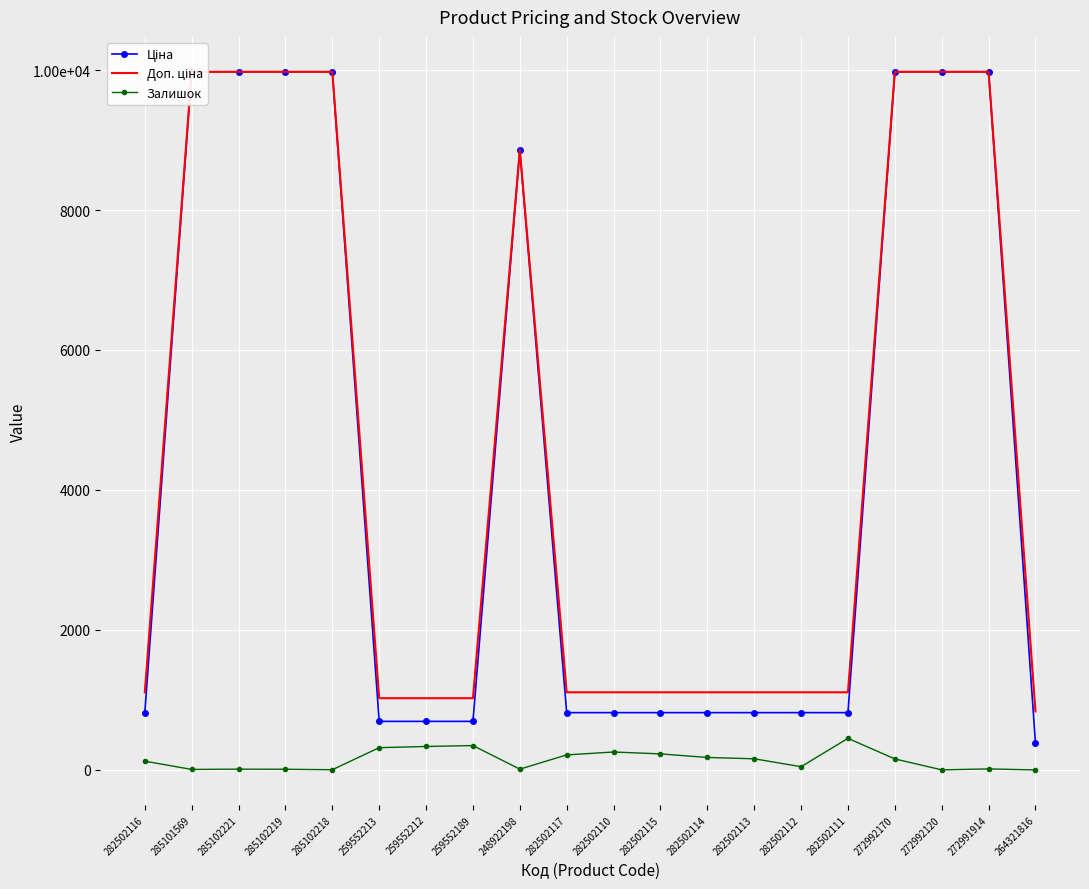

Reading left to right, list all the values displayed in this chart.

Ціна: 818.5	9975.0	9975.0	9975.0	9975.0	693.7	693.7	693.7	8856.7	818.5	818.5	818.5	818.5	818.5	818.5	818.5	9975.0	9975.0	9975.0	380.4
Доп. ціна: 1109.2	9975.0	9975.0	9975.0	9975.0	1024.6	1024.6	1024.6	8856.7	1109.2	1109.2	1109.2	1109.2	1109.2	1109.2	1109.2	9975.0	9975.0	9975.0	835.0
Залишок: 125.0	7.0	11.0	9.0	3.0	318.0	335.0	348.0	11.0	215.0	256.0	229.0	178.0	159.0	46.0	451.0	157.0	1.0	14.0	0.0